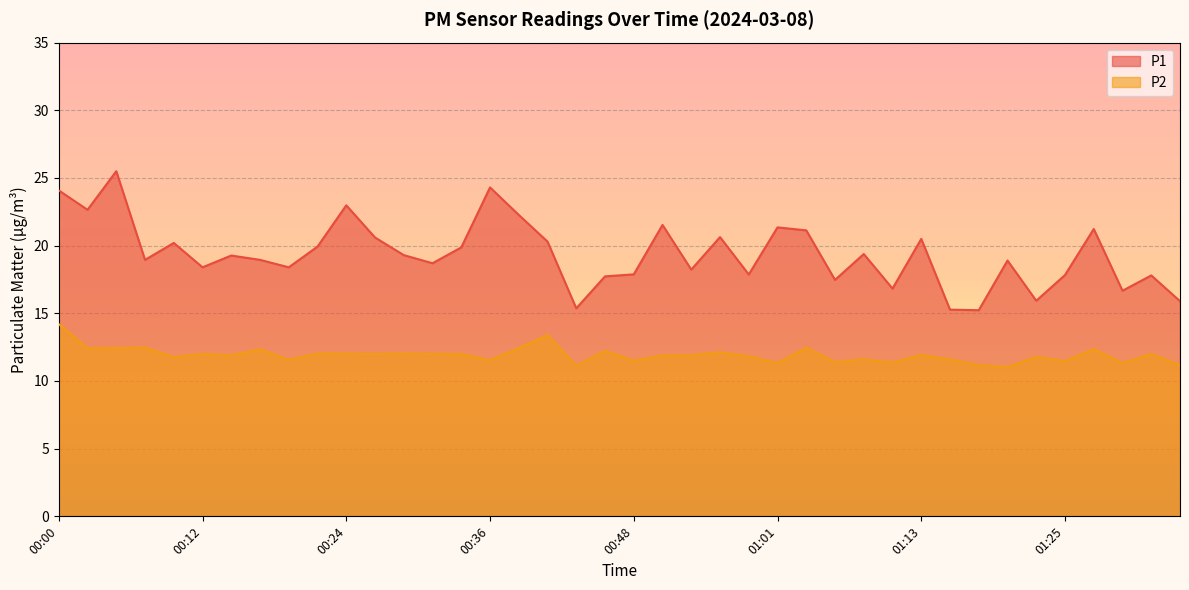

List the series in order of their overall mean, lowest first.

P2, P1